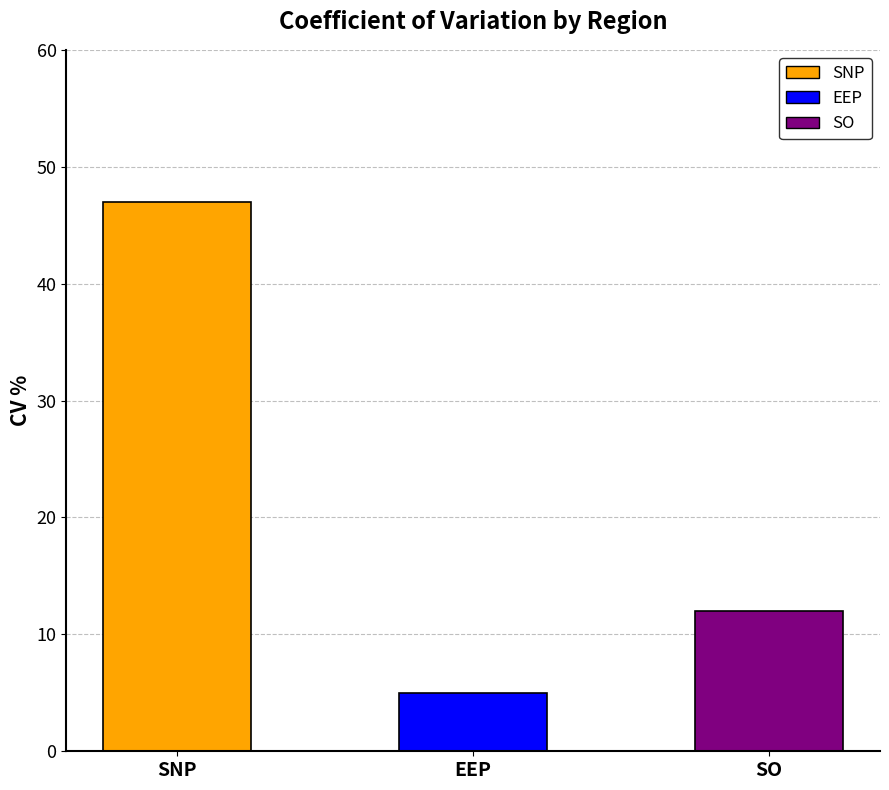

What is the ratio of the value at SO to the value at SNP?

0.3